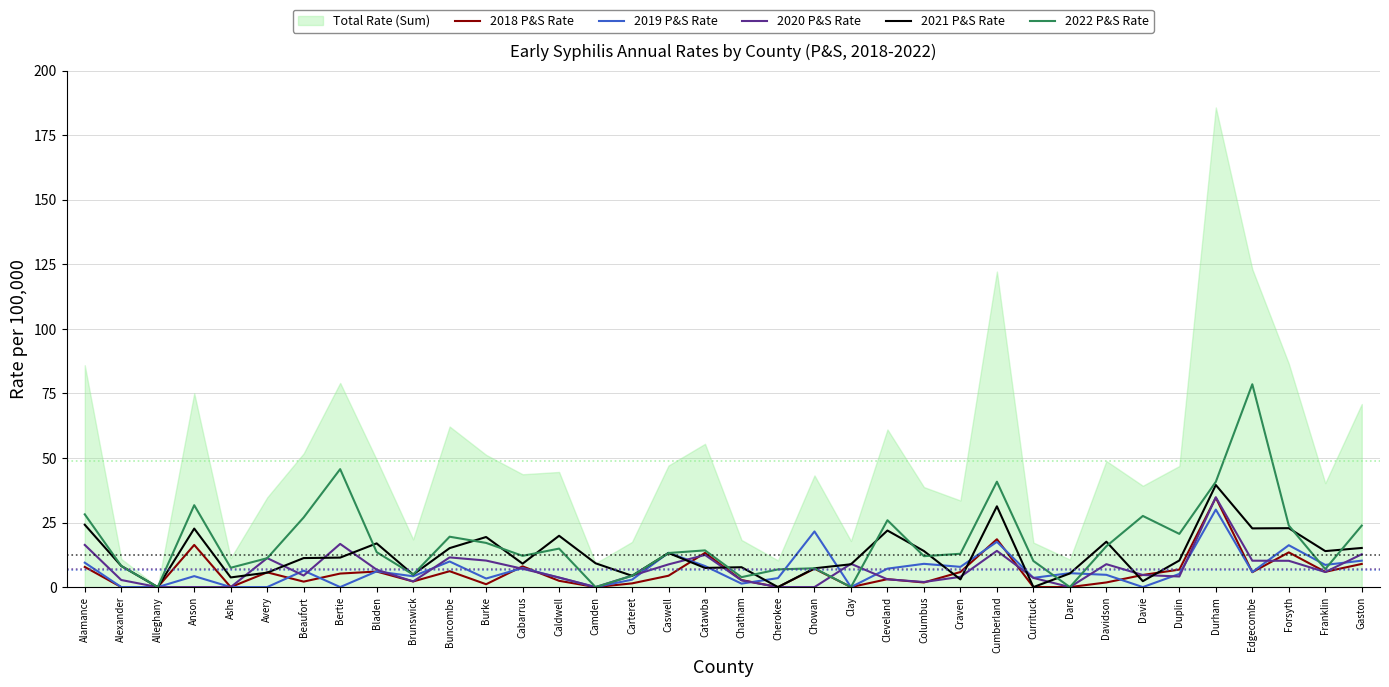

In 2020 P&S Rate, how many points are lower than both neighbors (excluding endpoints)?

7